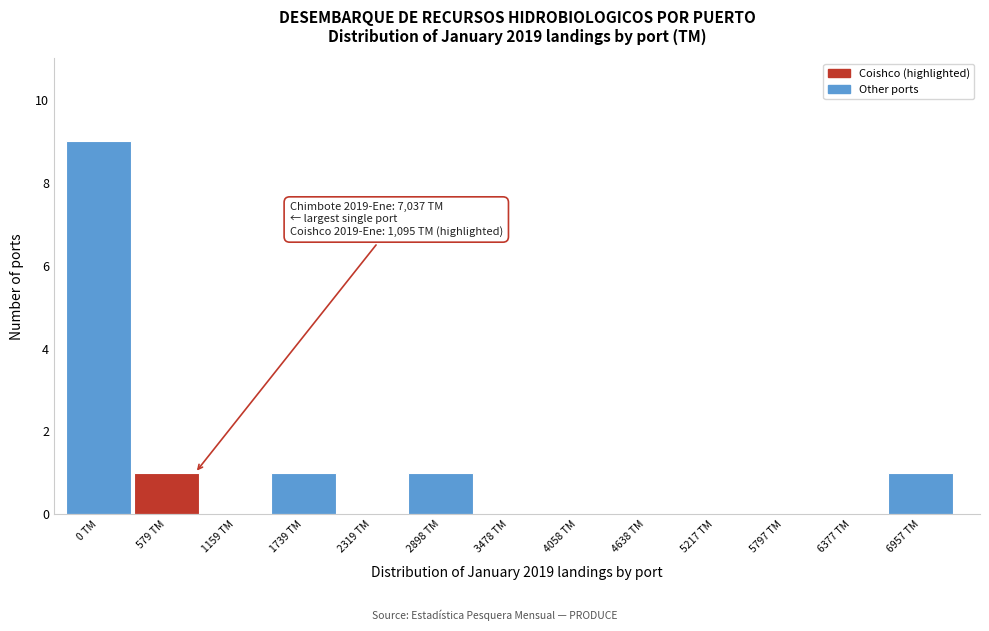

Reading right to left, transcribe all the data shown in this chart.

6957 TM=1	6377 TM=0	5797 TM=0	5217 TM=0	4638 TM=0	4058 TM=0	3478 TM=0	2898 TM=1	2319 TM=0	1739 TM=1	1159 TM=0	579 TM=1	0 TM=9